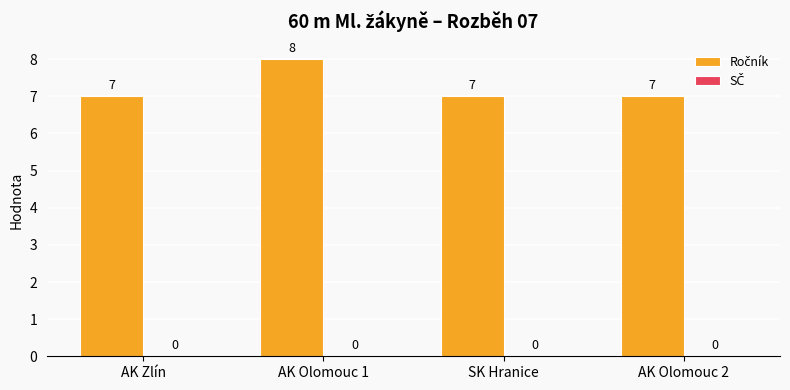

What position from the right is AK Olomouc 1?

3